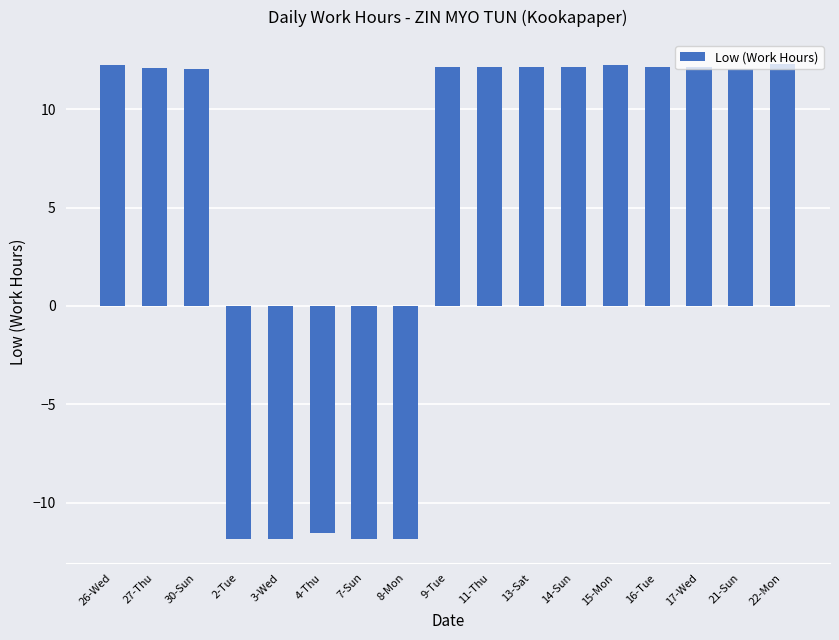

What is the value of the 17th bar from the left?

12.3